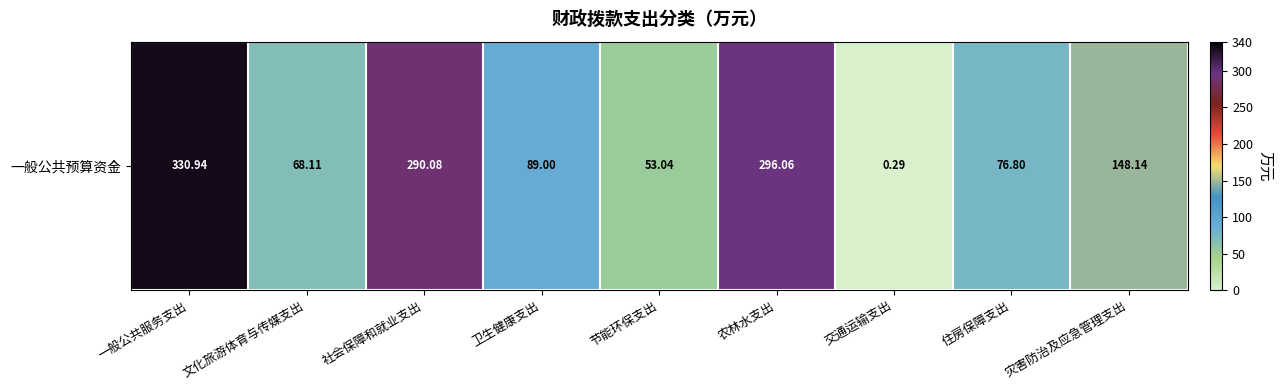

What value does the data have at 卫生健康支出?

89.0